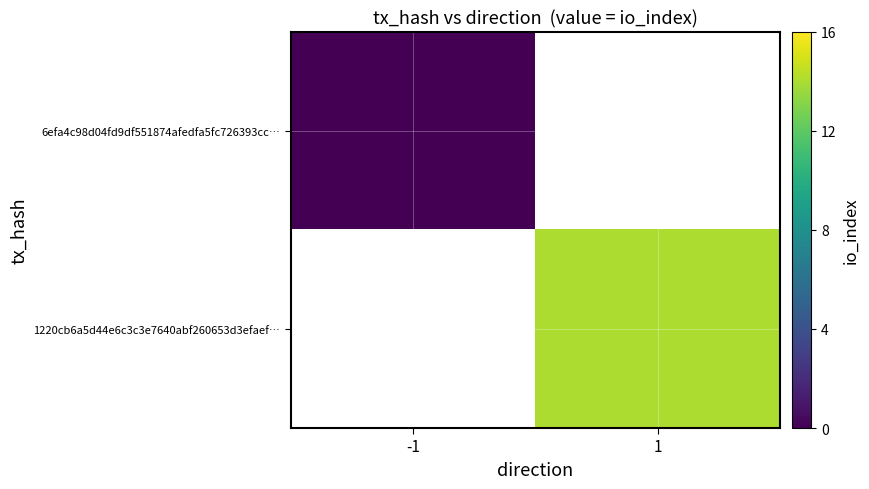

Between -1 and 1, which is larger?

1